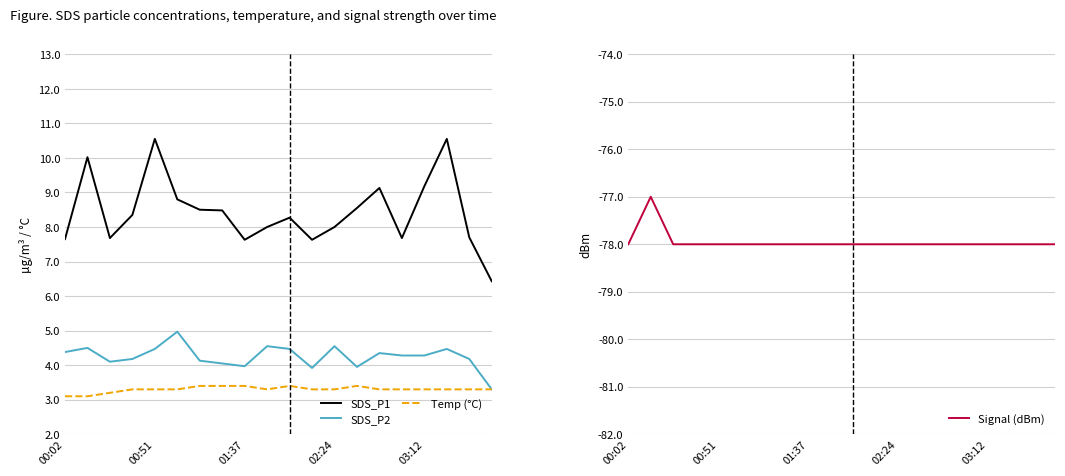

Is it true that SDS_P1 equals 13.6 at 01:37?

False